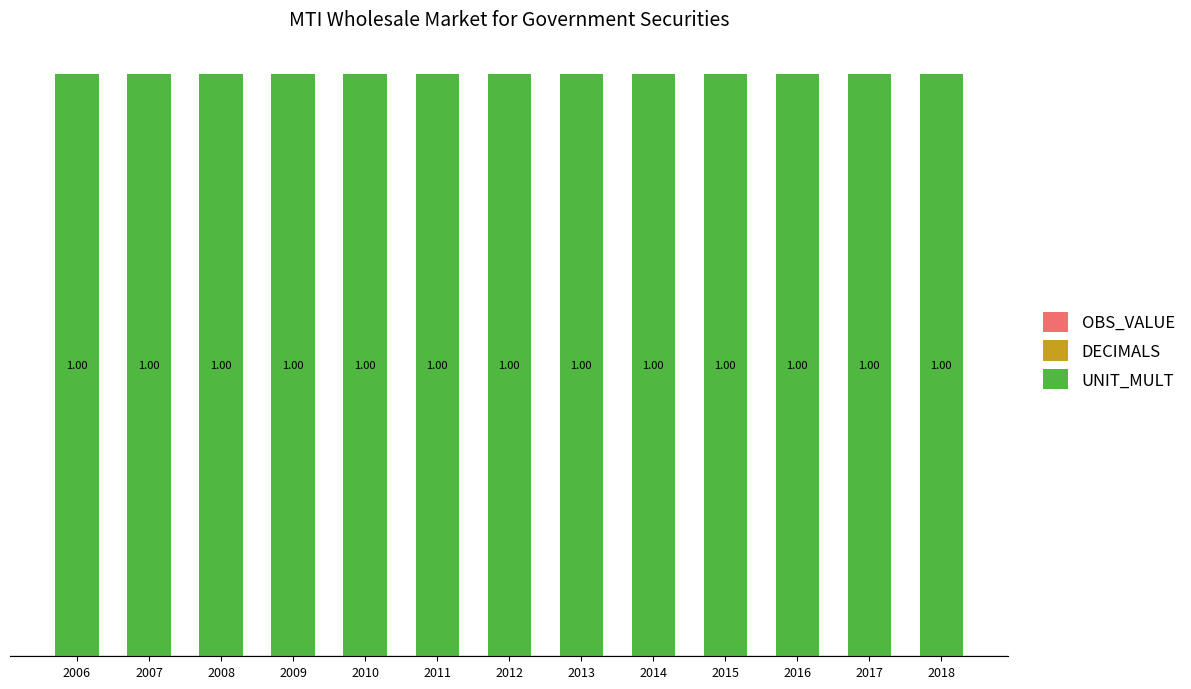

Which series changed the most between 2014 and 2017?

OBS_VALUE